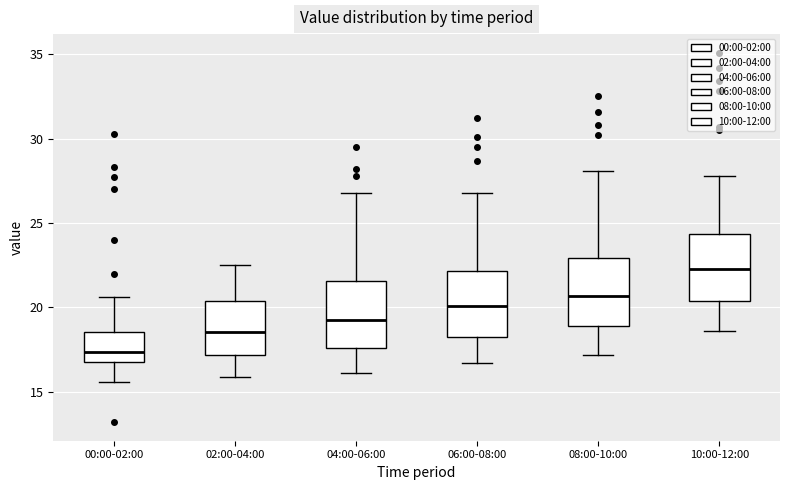

Reading left to right, transcribe this box plot: for each box, give where its median line is, the range the box spans, and where its two whiskers end, as read against the y-axis. The values are not printed on the chart, so give them approximately, as read against the axis.

00:00-02:00: median 17.5, box 17.0 to 18.5, whiskers 15.5 to 20.5
02:00-04:00: median 18.5, box 17.0 to 20.5, whiskers 16.0 to 22.5
04:00-06:00: median 19.5, box 17.5 to 21.5, whiskers 16.0 to 27.0
06:00-08:00: median 20.0, box 18.5 to 22.0, whiskers 16.5 to 27.0
08:00-10:00: median 20.5, box 19.0 to 23.0, whiskers 17.0 to 28.0
10:00-12:00: median 22.5, box 20.5 to 24.5, whiskers 18.5 to 28.0